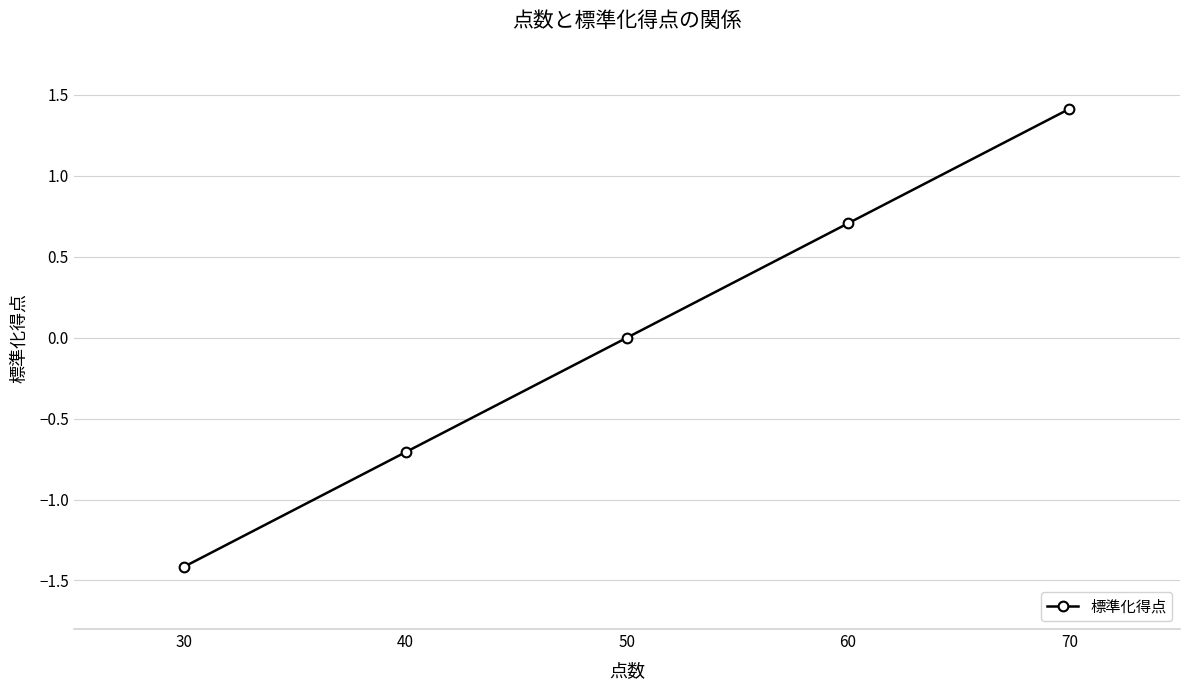

What is the value of the 4th point from the left?

0.7